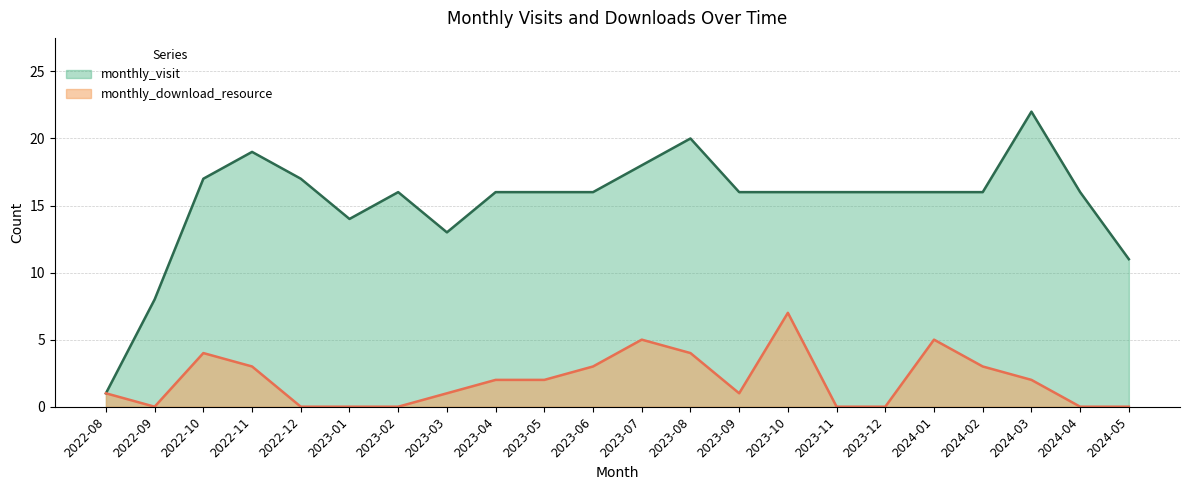

True or false: monthly_download_resource and monthly_visit cross at least once.

False